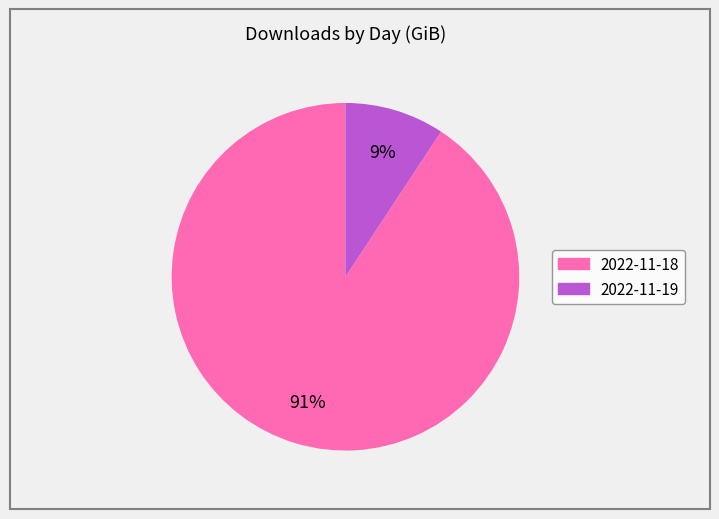

To the nearest percent, what is the average slice percentage?

50%